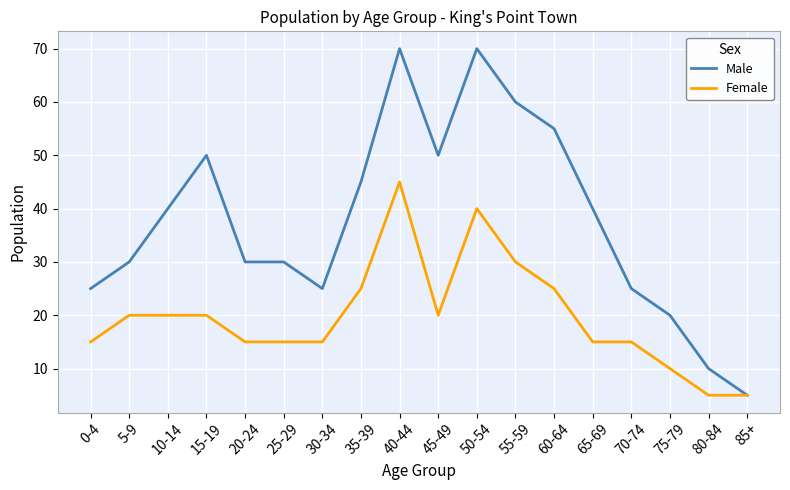

Does the chart have visible grid lines?

Yes